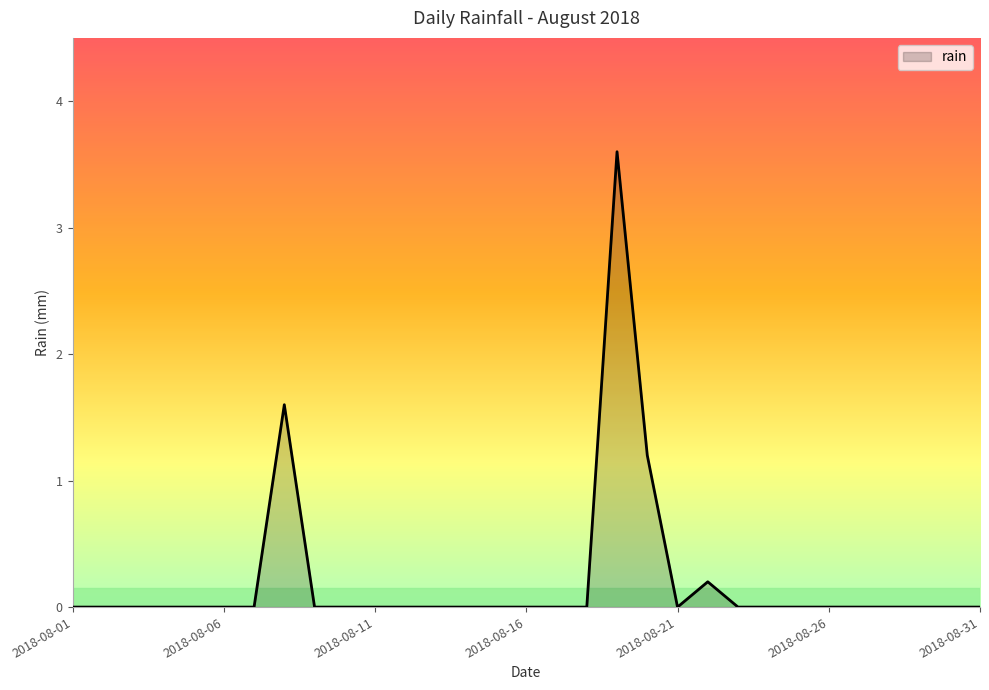

What is the maximum value shown in the chart?

3.6